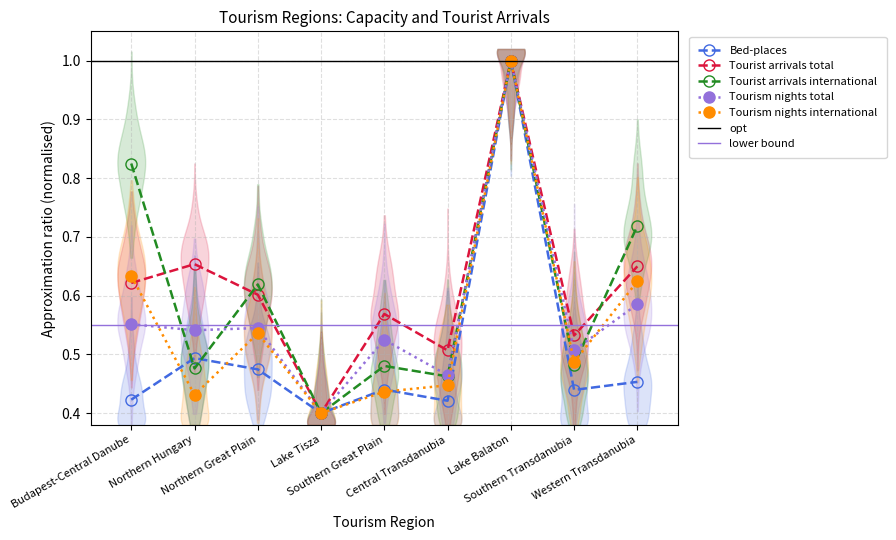

At which category does Tourism nights international reach its first local valley?

Northern Hungary